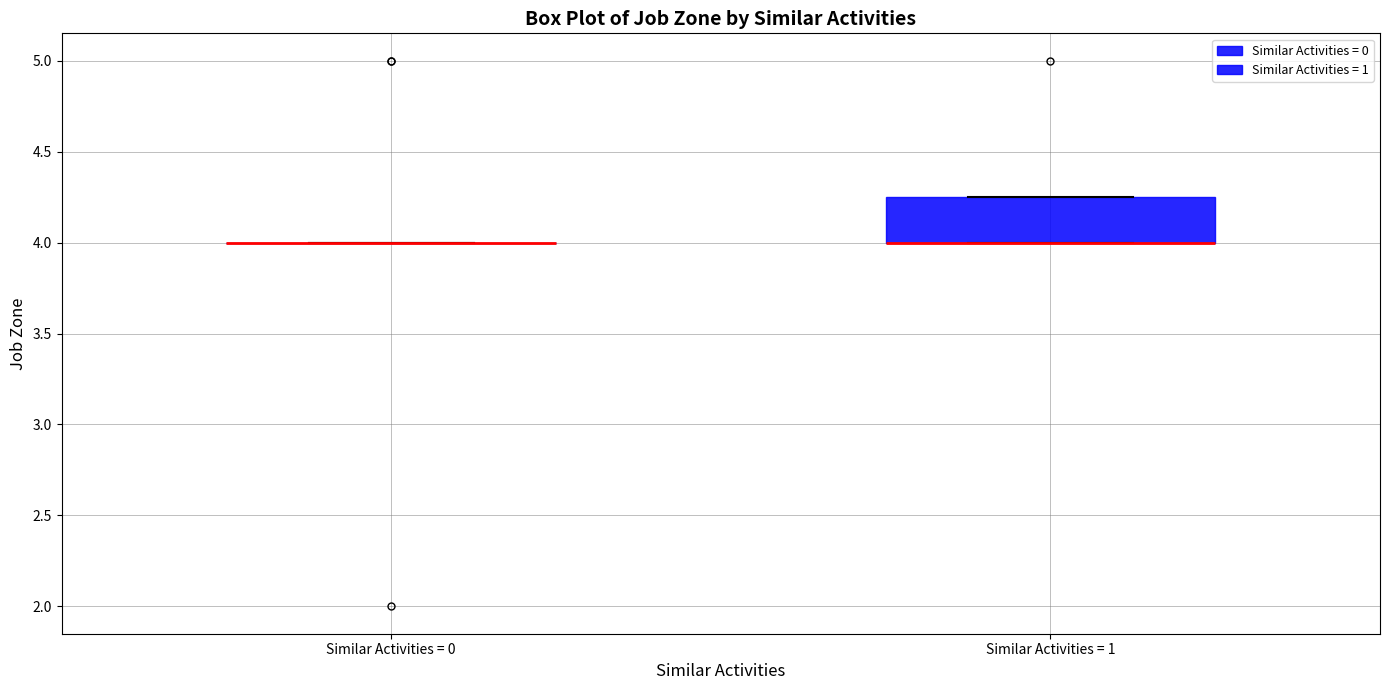

Reading left to right, transcribe this box plot: for each box, give where its median line is, the range the box spans, and where its two whiskers end, as read against the y-axis. The values are not printed on the chart, so give them approximately, as read against the axis.

Similar Activities = 0: box collapsed to a line at 4.00, whiskers 4.00 to 4.00
Similar Activities = 1: median 4.00 (drawn on the box's lower edge), box 4.00 to 4.25, whiskers 4.00 to 4.25